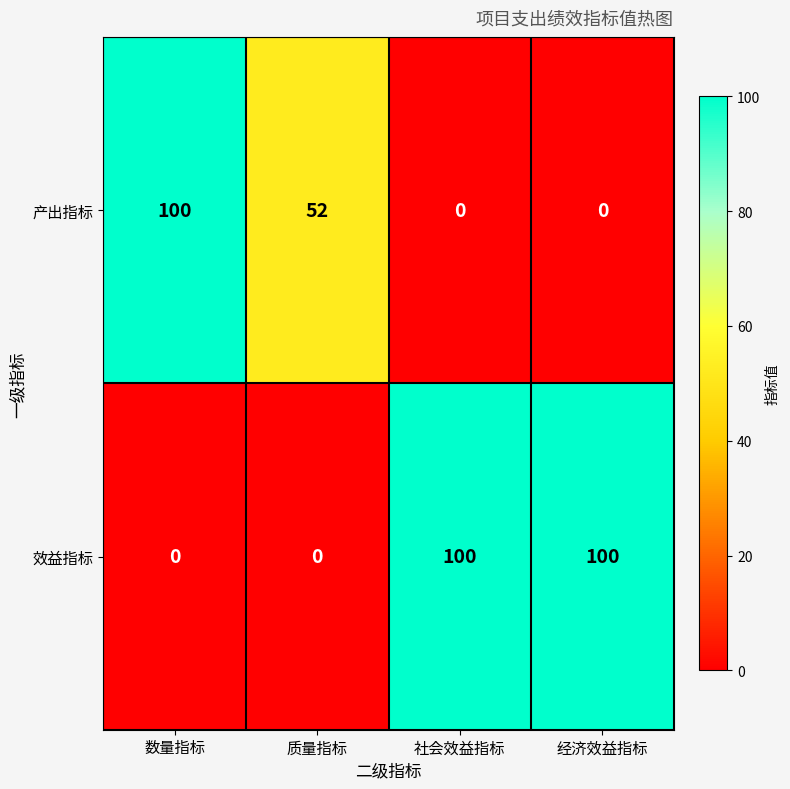

How many categories are shown in the chart?

4